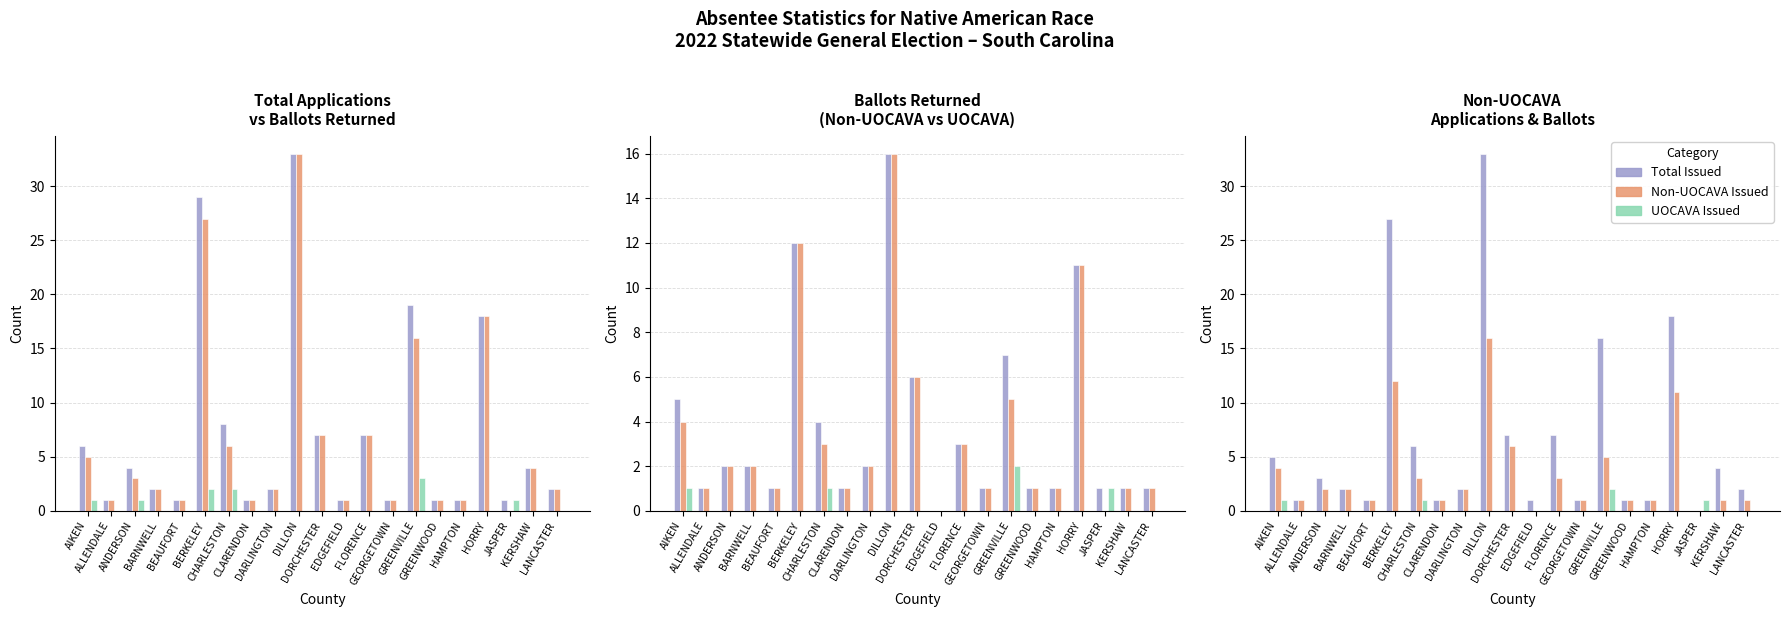

What position from the right is BERKELEY?

16